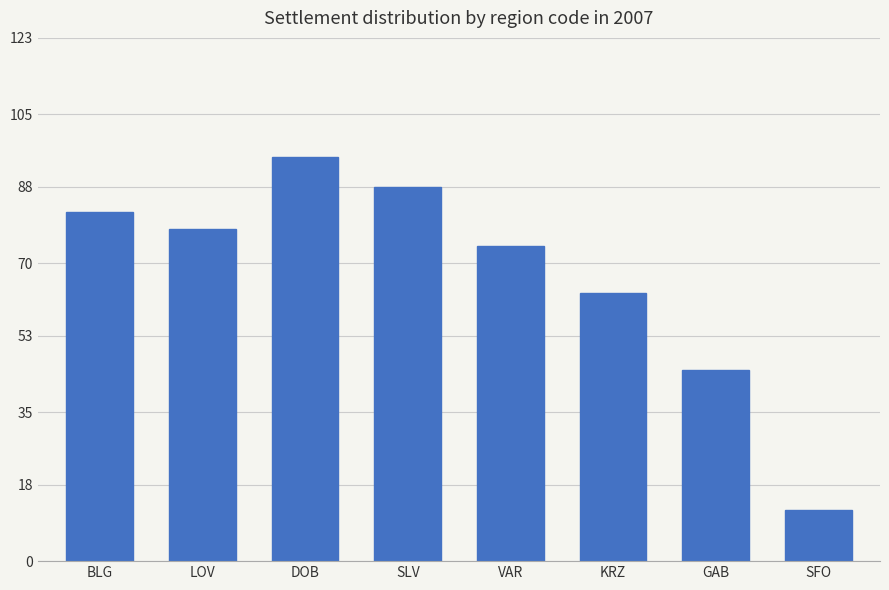

Does the chart contain any negative values?

No